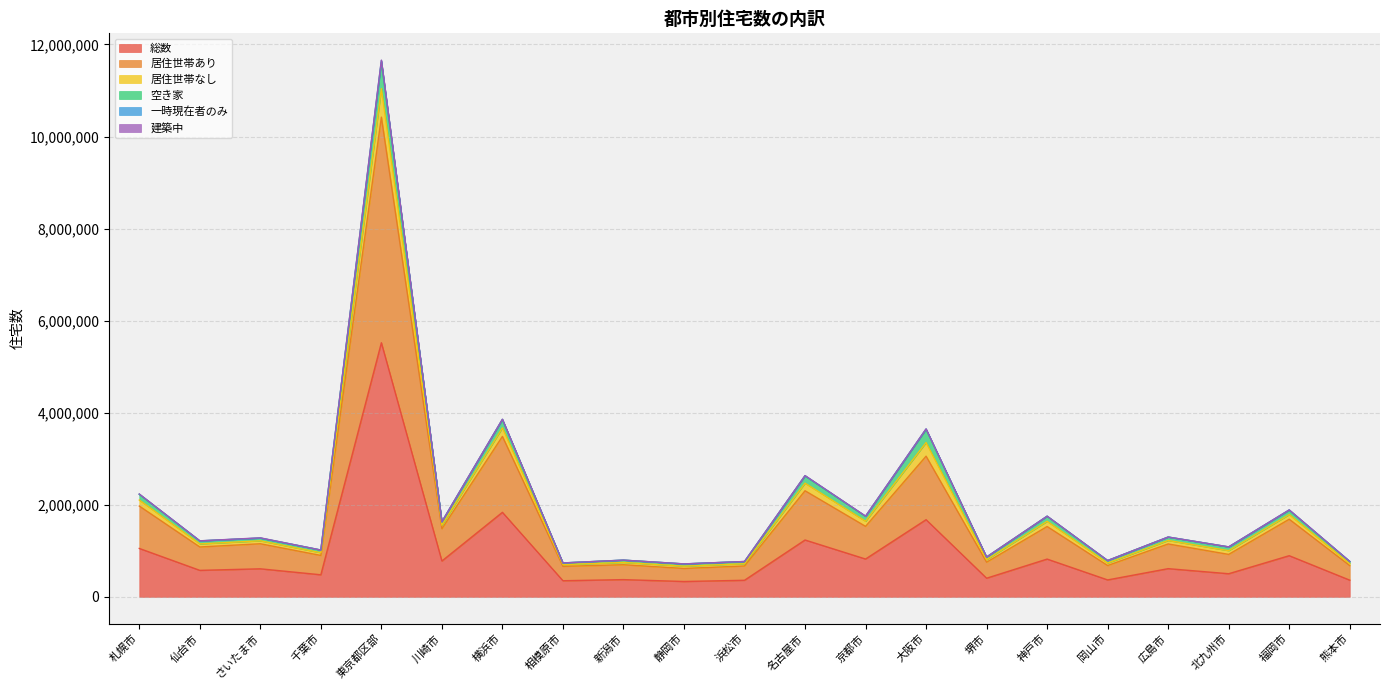

At which category is the sum across all series the highest?

東京都区部